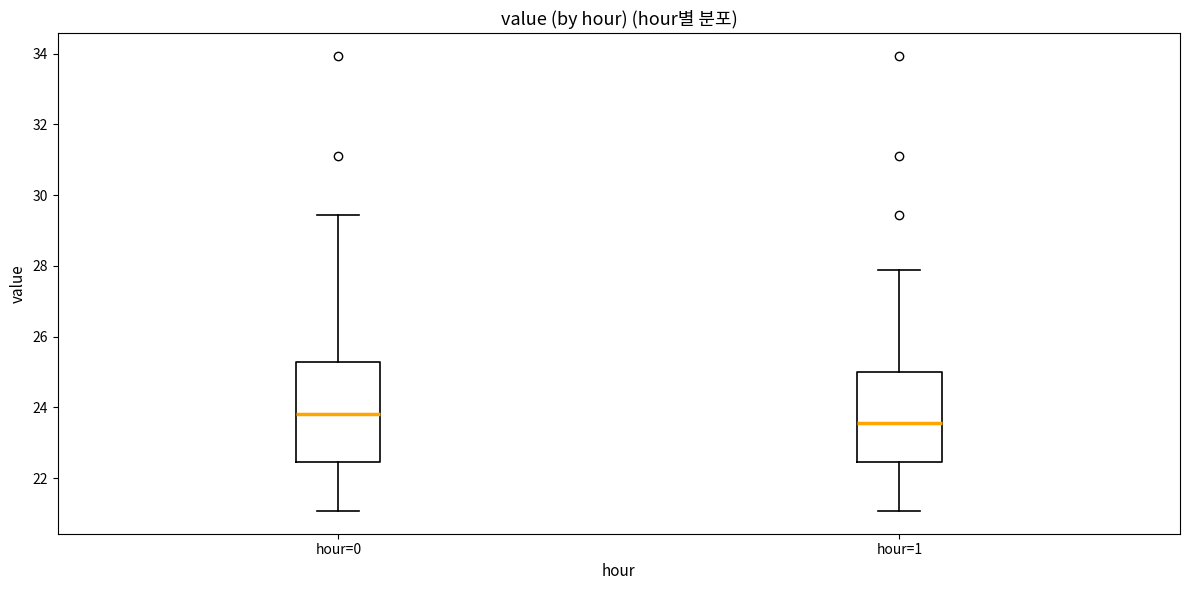

Reading left to right, transcribe this box plot: for each box, give where its median line is, the range the box spans, and where its two whiskers end, as read against the y-axis. The values are not printed on the chart, so give them approximately, as read against the axis.

hour=0: median 23.8, box 22.4 to 25.2, whiskers 21.0 to 29.4
hour=1: median 23.6, box 22.4 to 25.0, whiskers 21.0 to 27.8